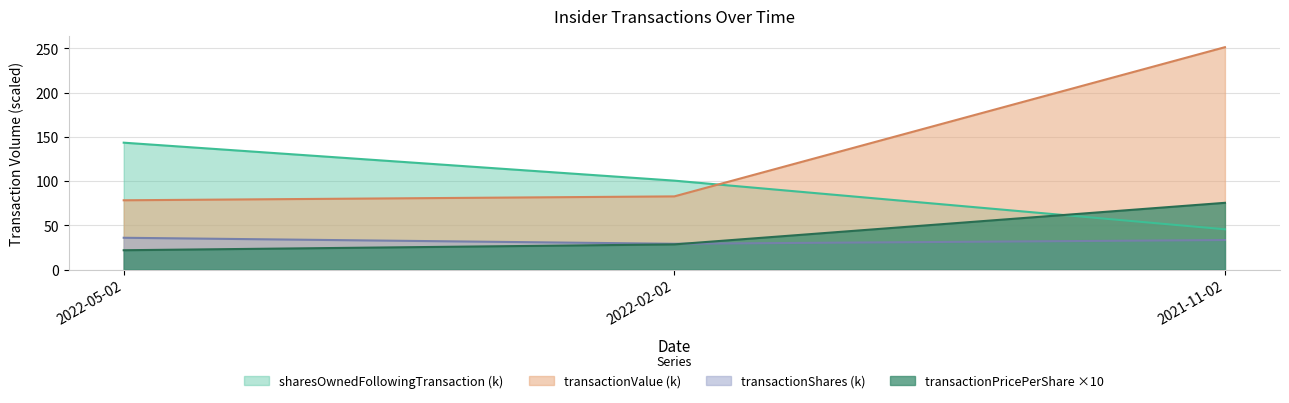

Rank the series at 2022-02-02 from highest to lowest value.

sharesOwnedFollowingTransaction, transactionValue, transactionShares, transactionPricePerShare